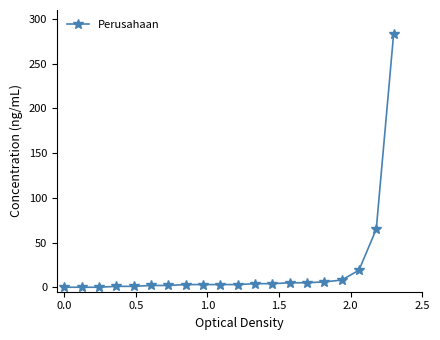

How many series are shown in this chart?

1